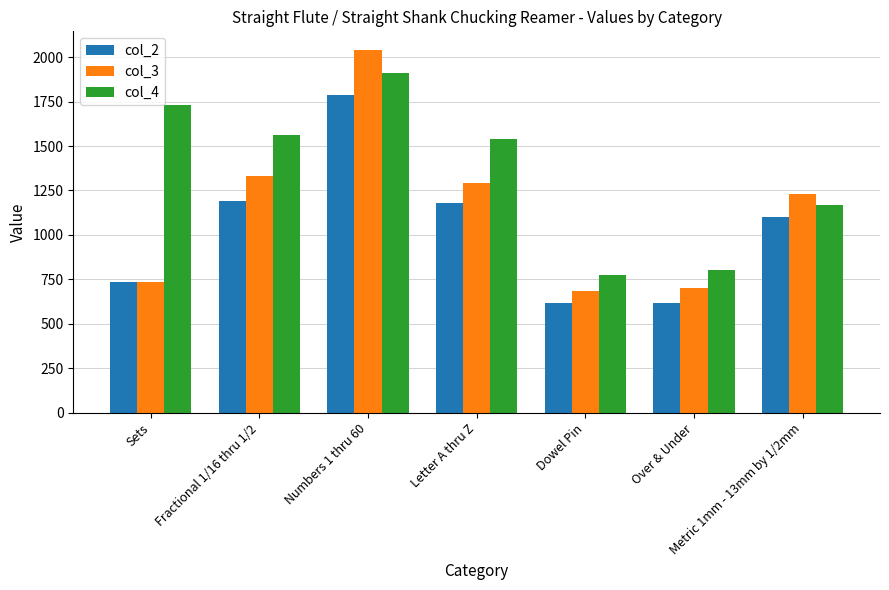

Count the number of categories in the chart.

7